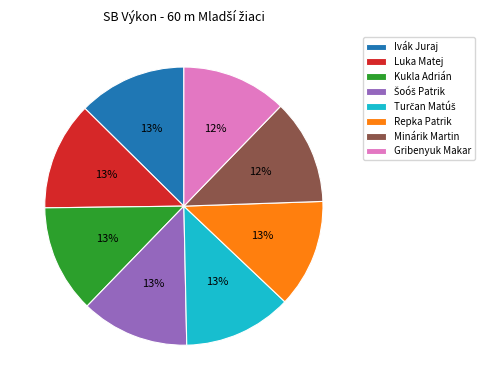

To the nearest percent, what is the average slice percentage?

12%